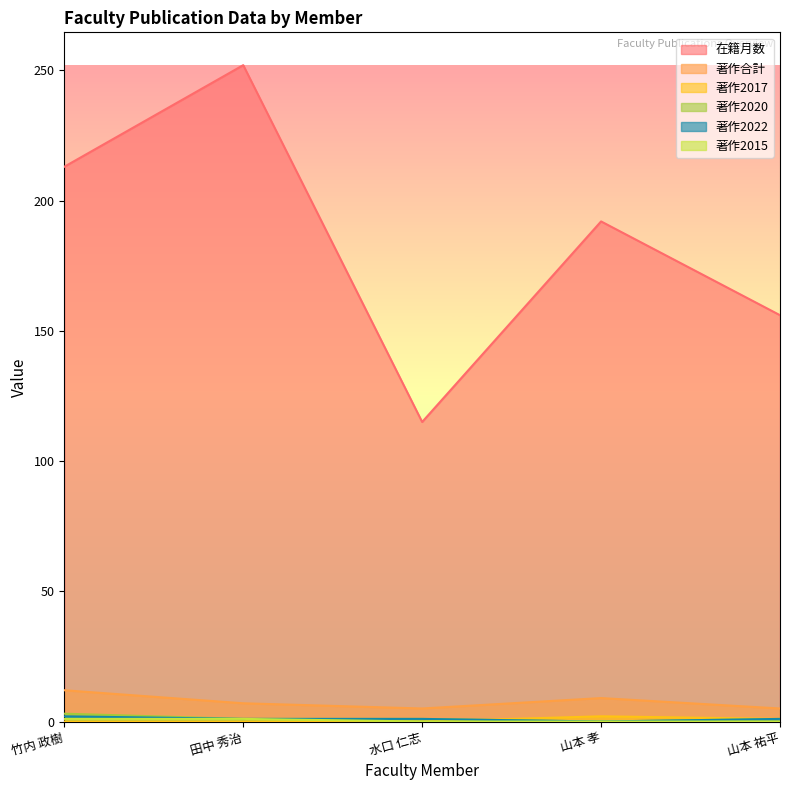

True or false: 著作2022 and 在籍月数 intersect in this chart.

False